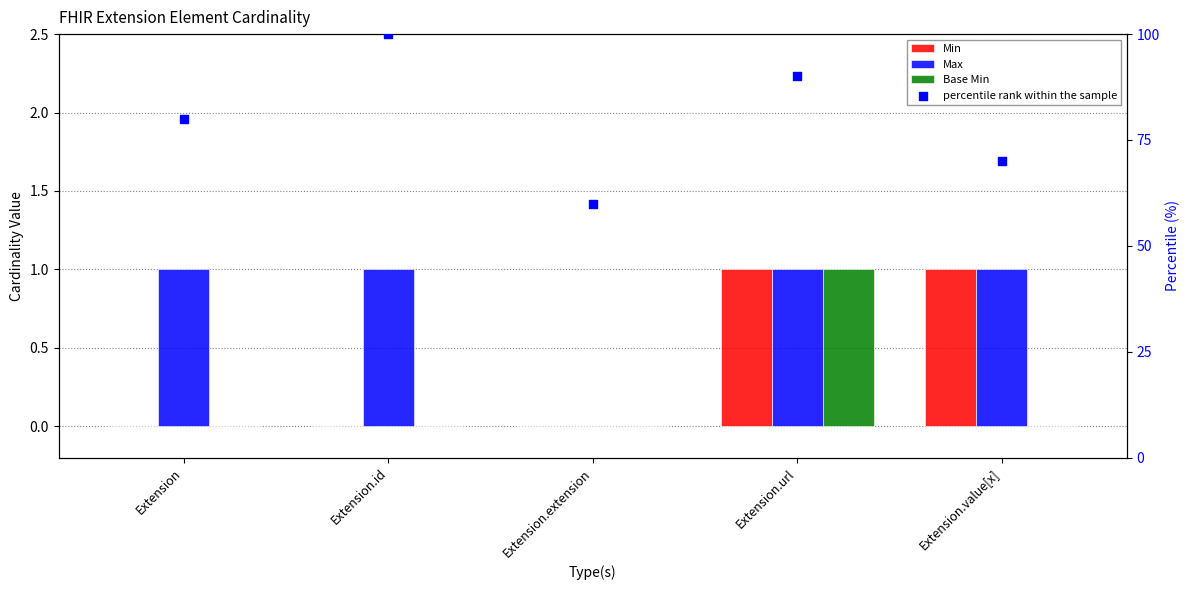

Which series reaches the minimum Y coordinate?

Min